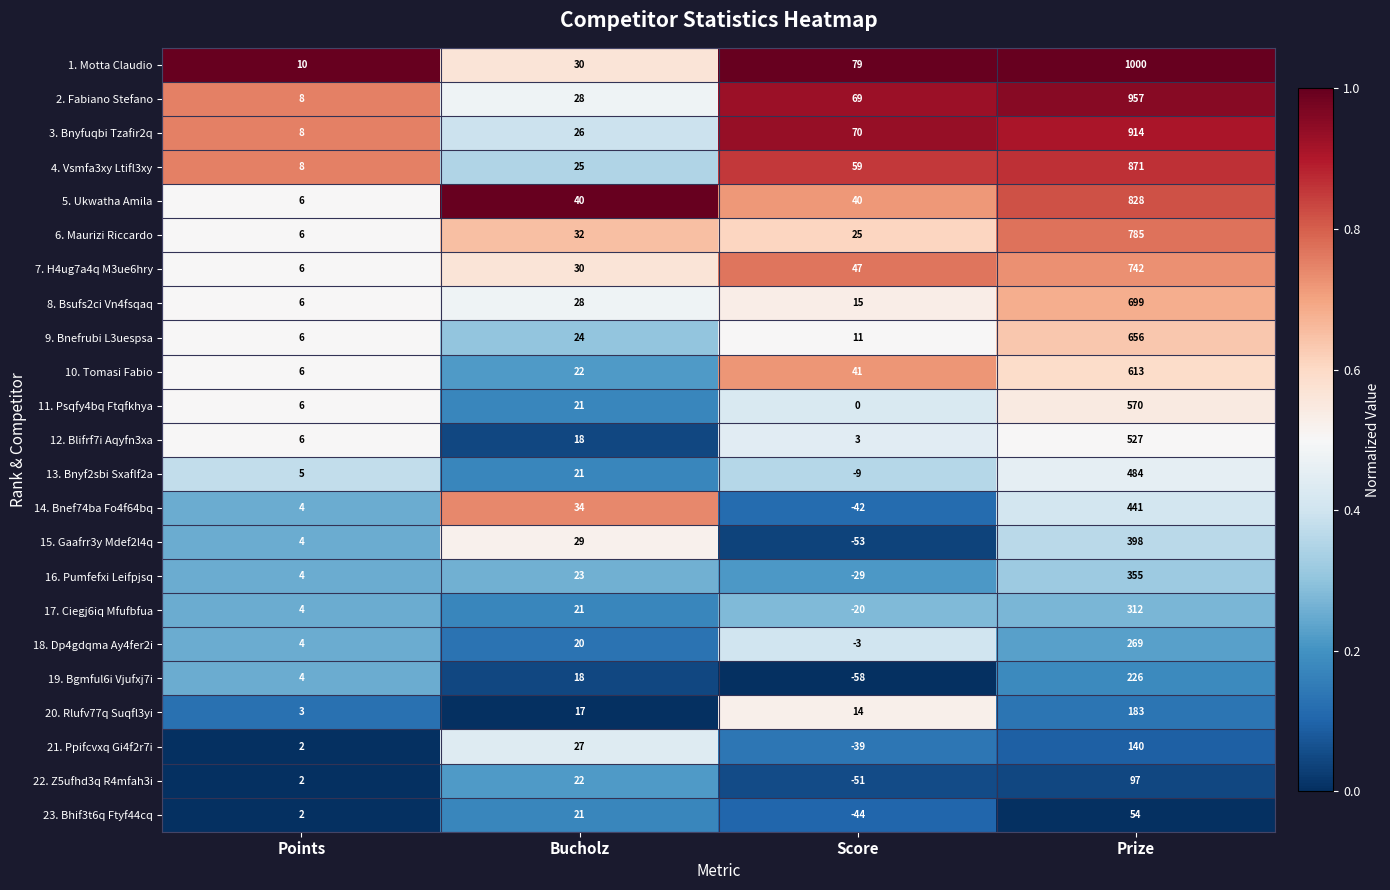

What is the difference between the highest and lowest values at Bucholz?

23